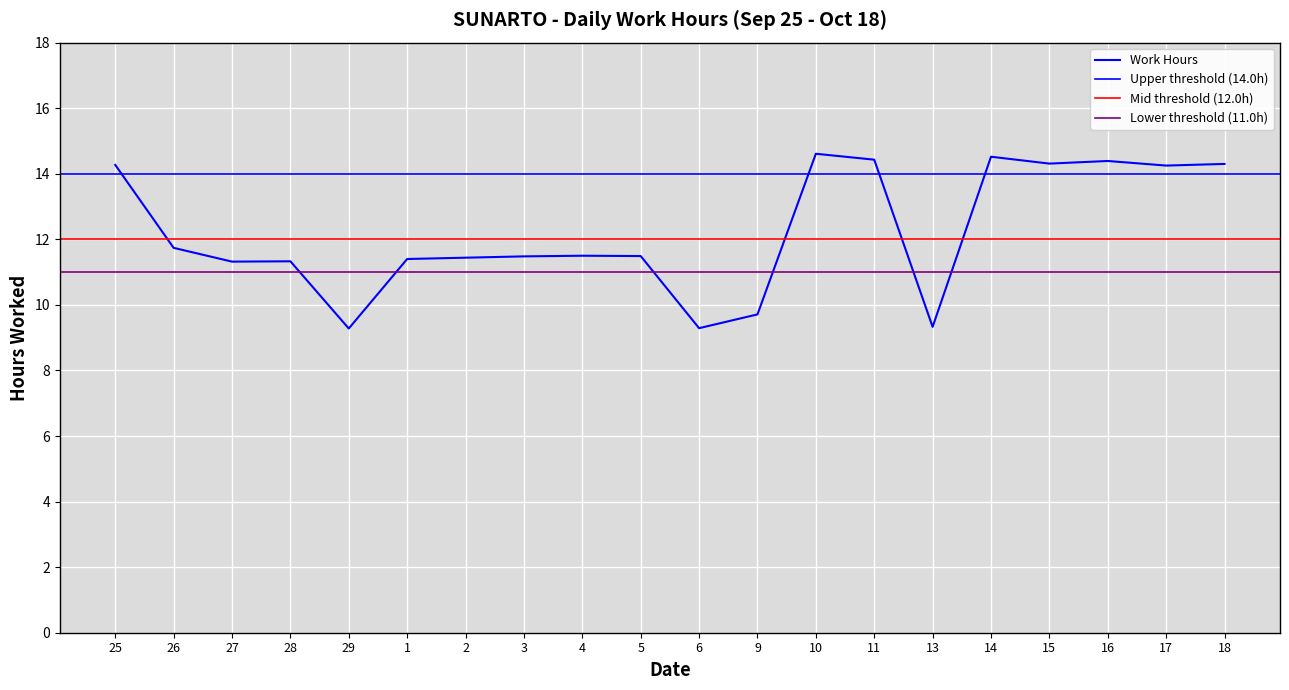

What is the average value?

12.2